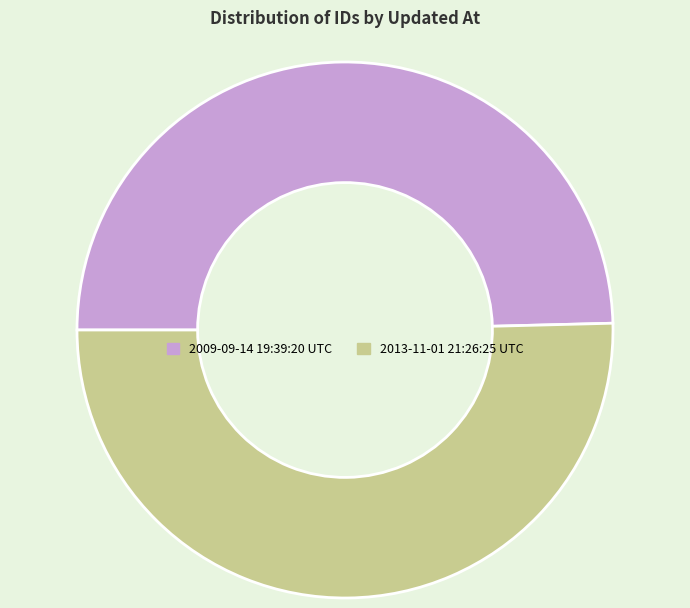

Does 2009-09-14 19:39:20 UTC represent more than half of the total?

No